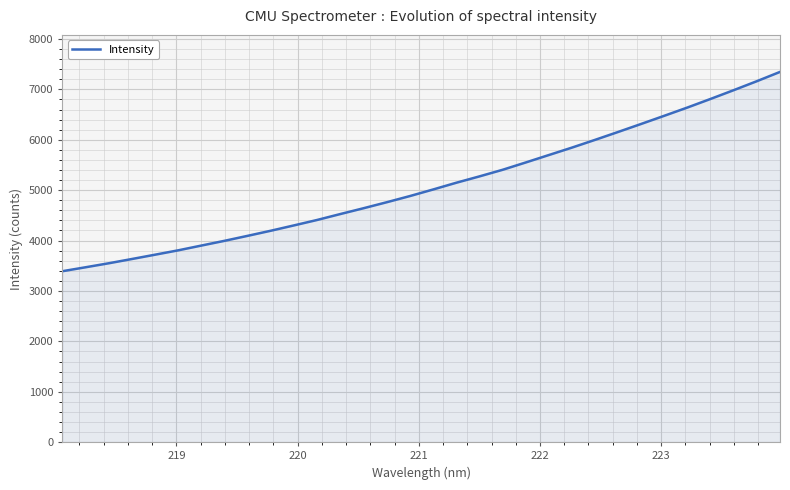

What is the difference between the second highest and minimum values?

3770.5